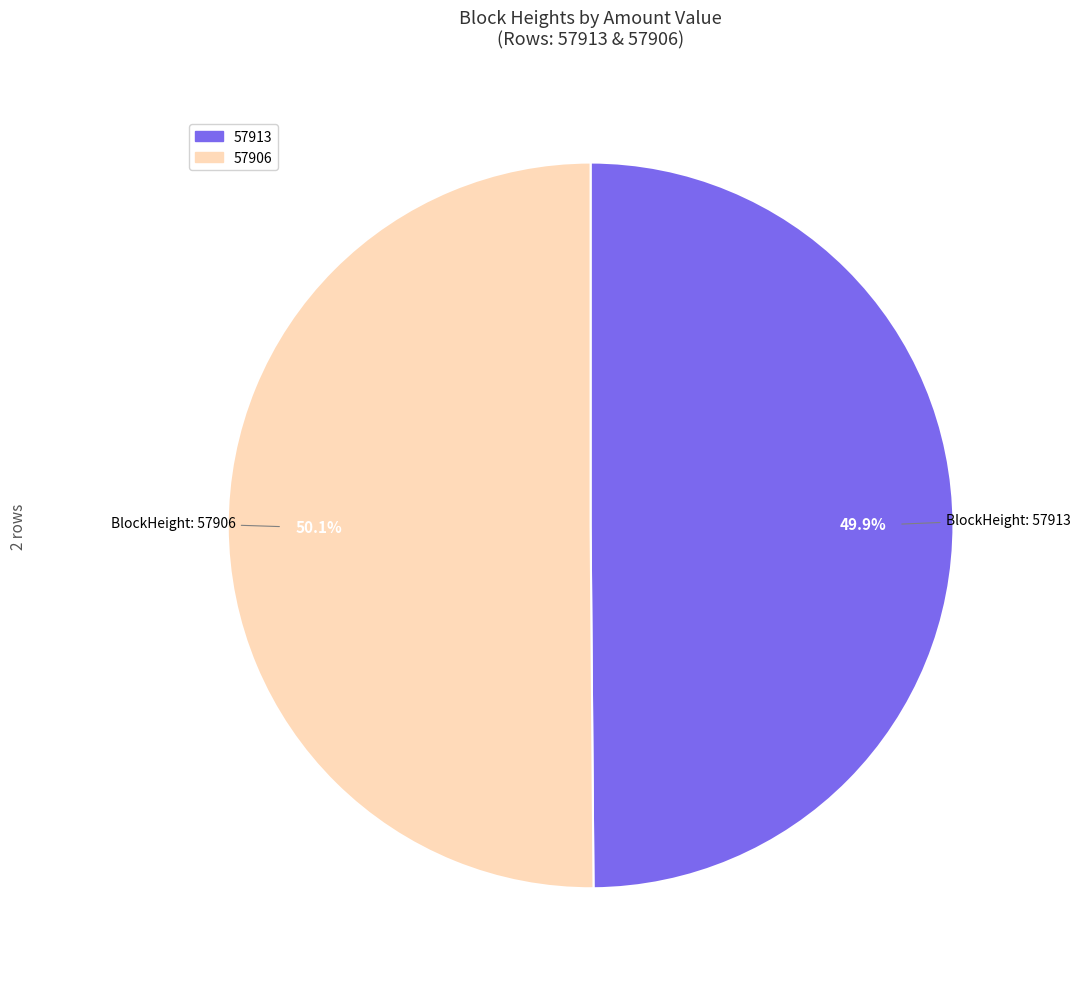

Is there a majority slice in this chart?

Yes